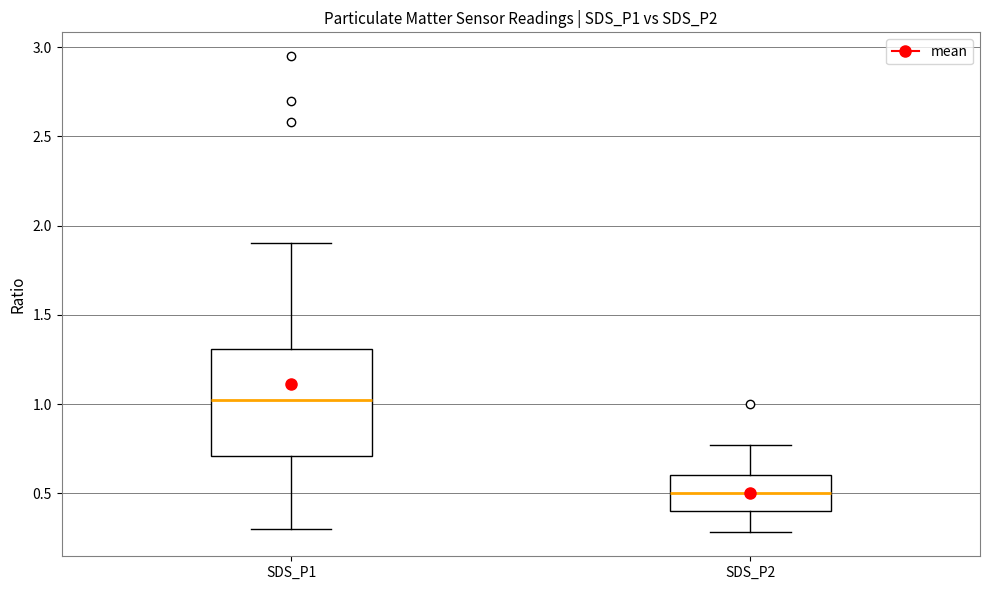

Which box is the tallest, from its lower edge to its upper edge?

SDS_P1